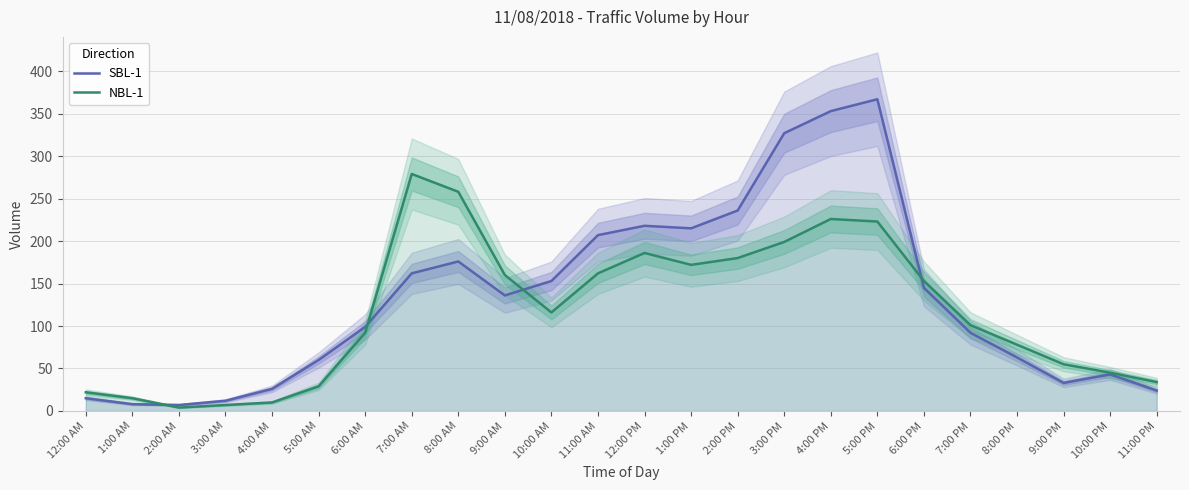

What position from the right is 5:00 PM?

7